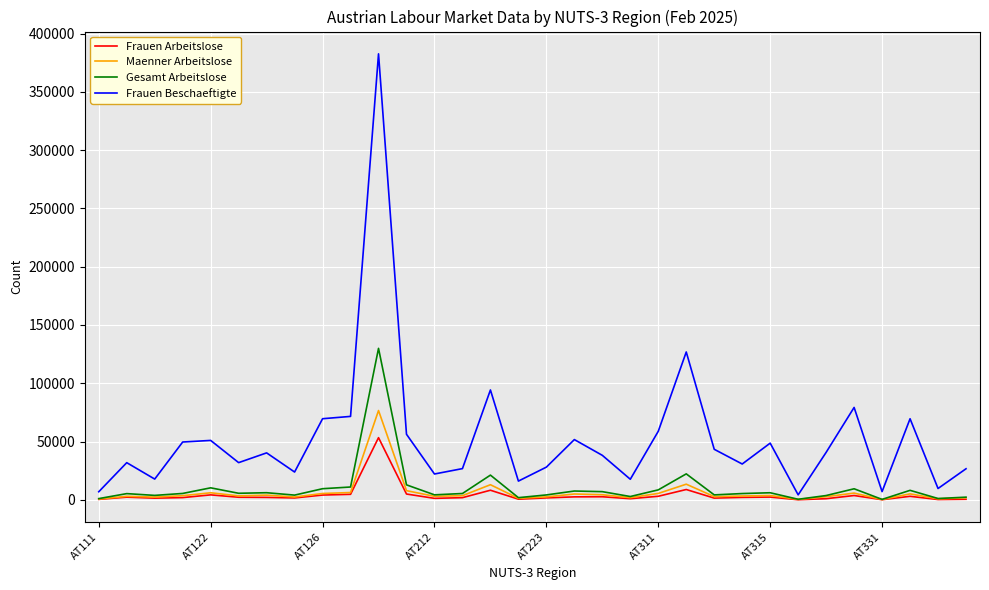

True or false: Frauen Beschaeftigte and Gesamt Arbeitslose intersect in this chart.

False